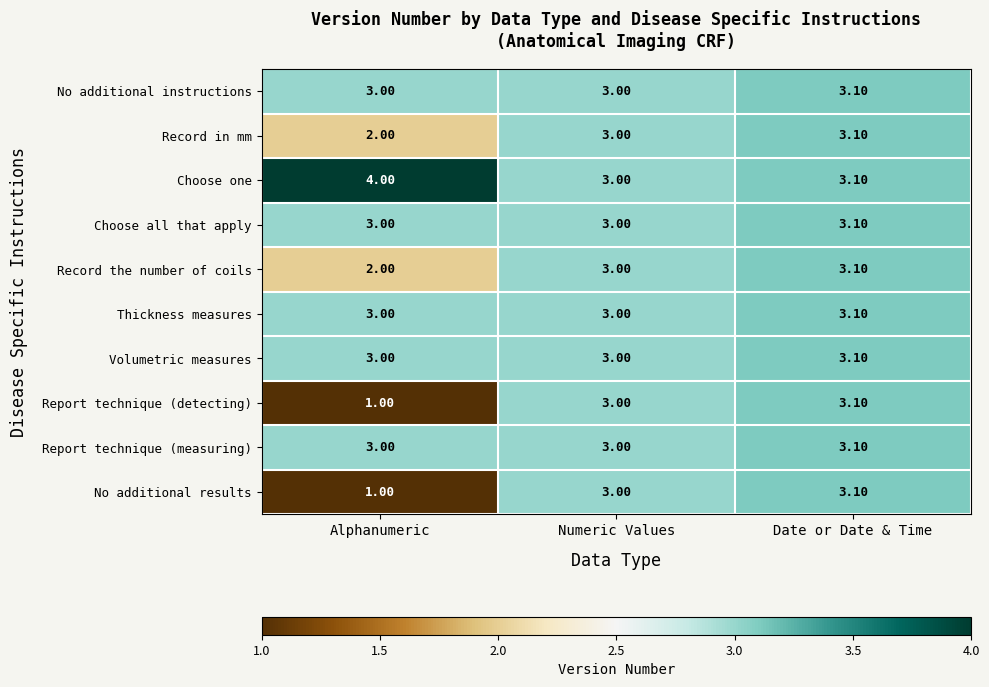

Which category has the lowest value in the Choose one series?

Numeric Values